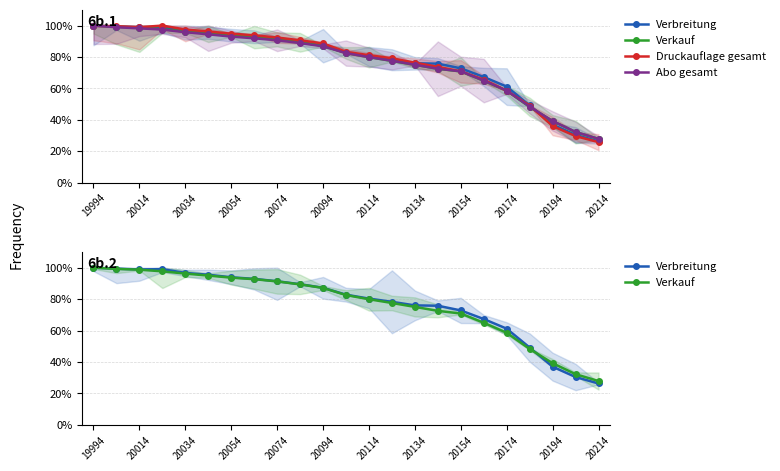

After their last crossing, which series has the higher values: Verbreitung or Verkauf?

Verkauf